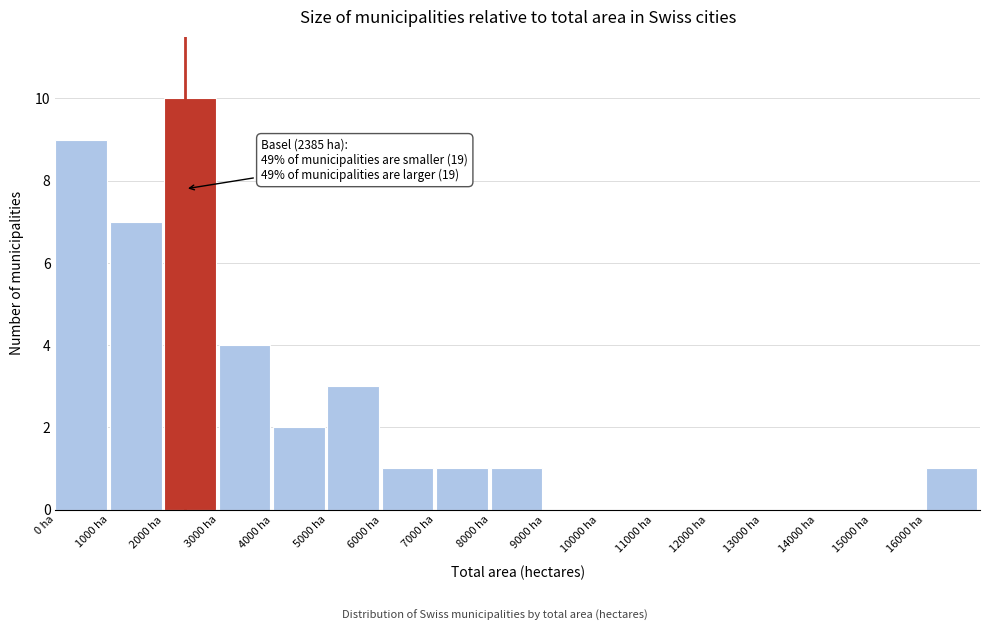

Over which range of the x-axis is the bar tallest?

2000 to 3000